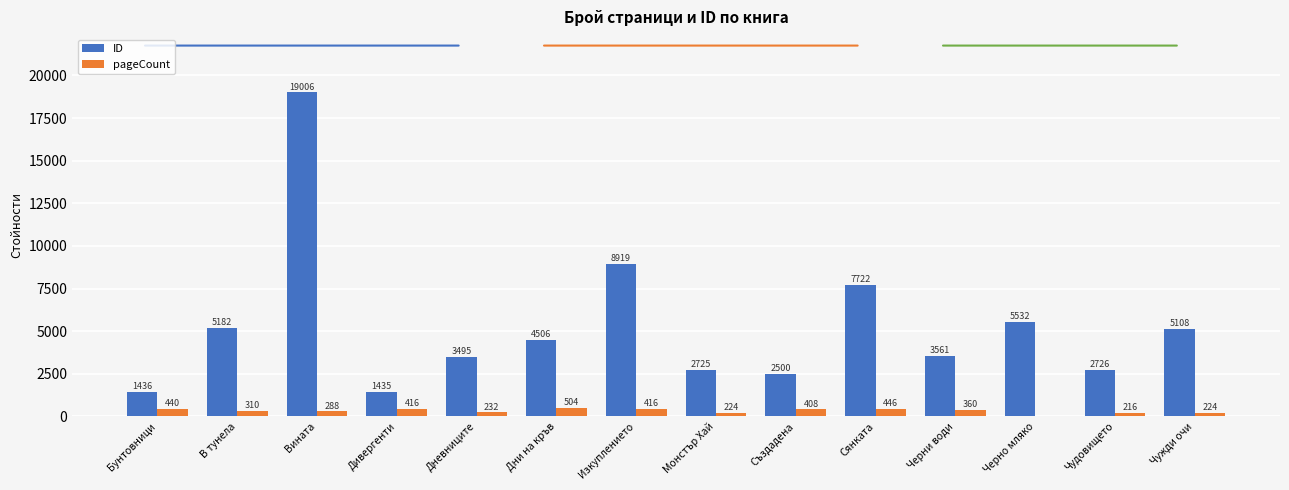

What is the greatest value displayed?

19006